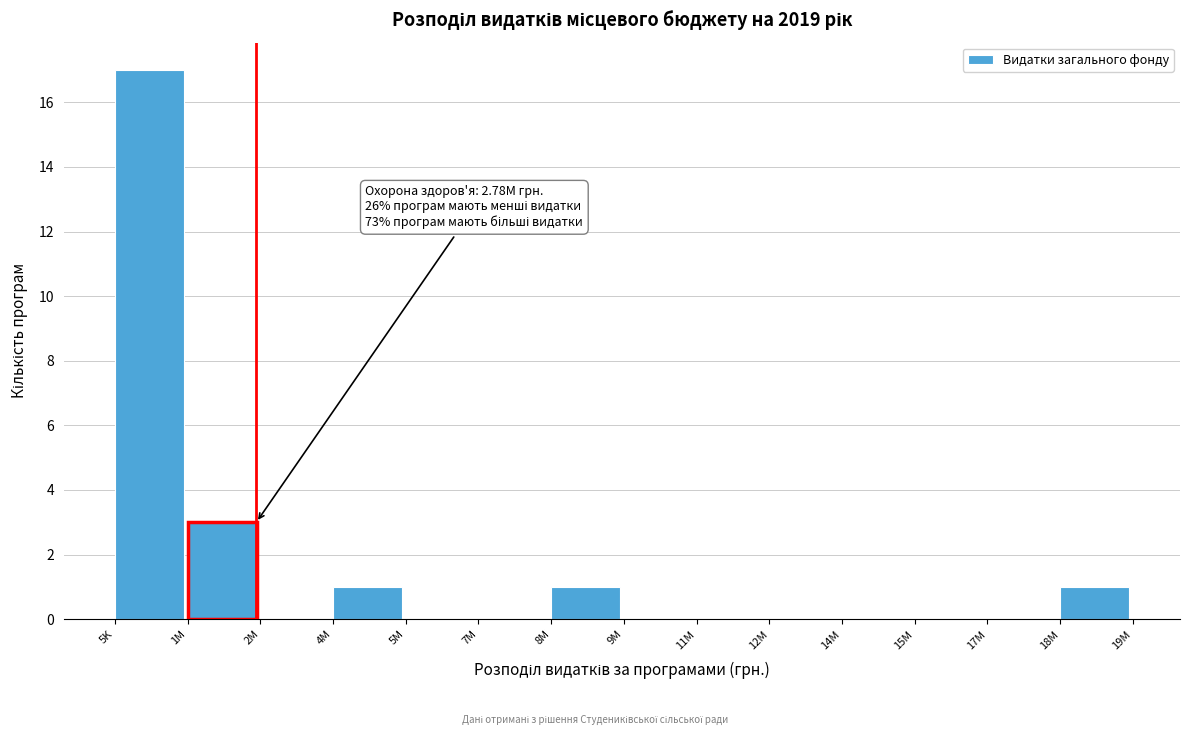

Reading left to right, list all the values displayed in this chart.

5K=17	1M=3	2M=0	4M=1	5M=0	7M=0	8M=1	9M=0	11M=0	12M=0	14M=0	15M=0	17M=0	18M=1